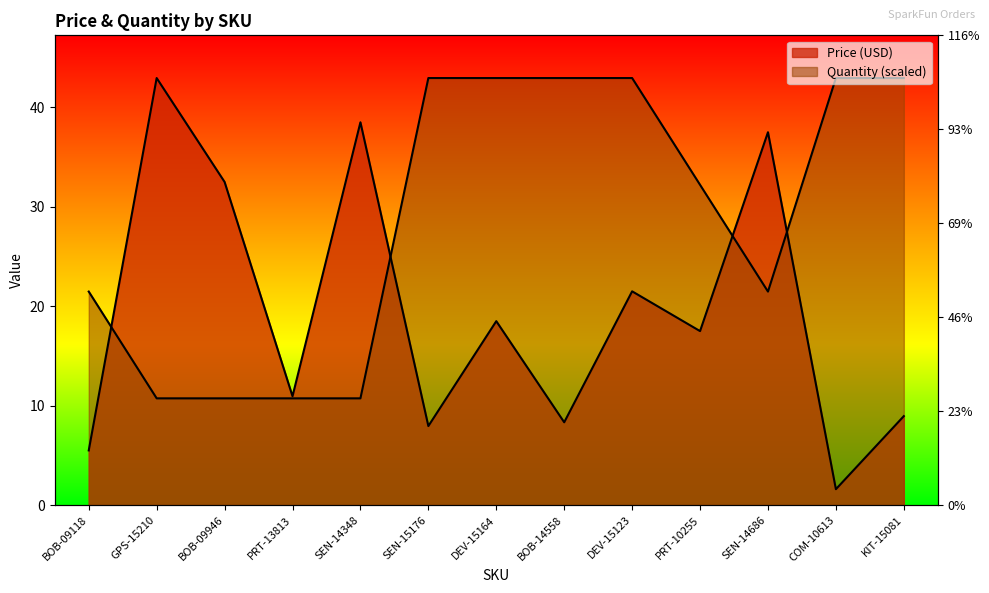

How many intersections are there between Quantity and Price (USD)?

4